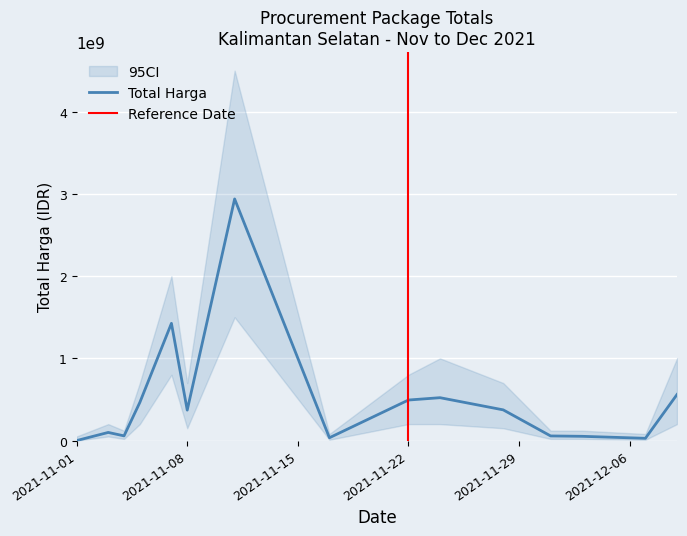

Which category has the highest value across all series?

2021-11-11